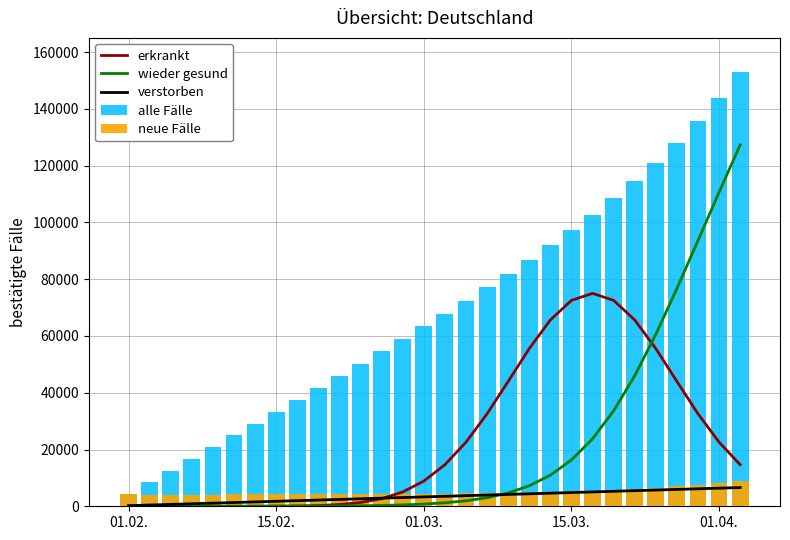

What is the difference between the maximum and second lowest values in the neue Fälle series?

4946.8